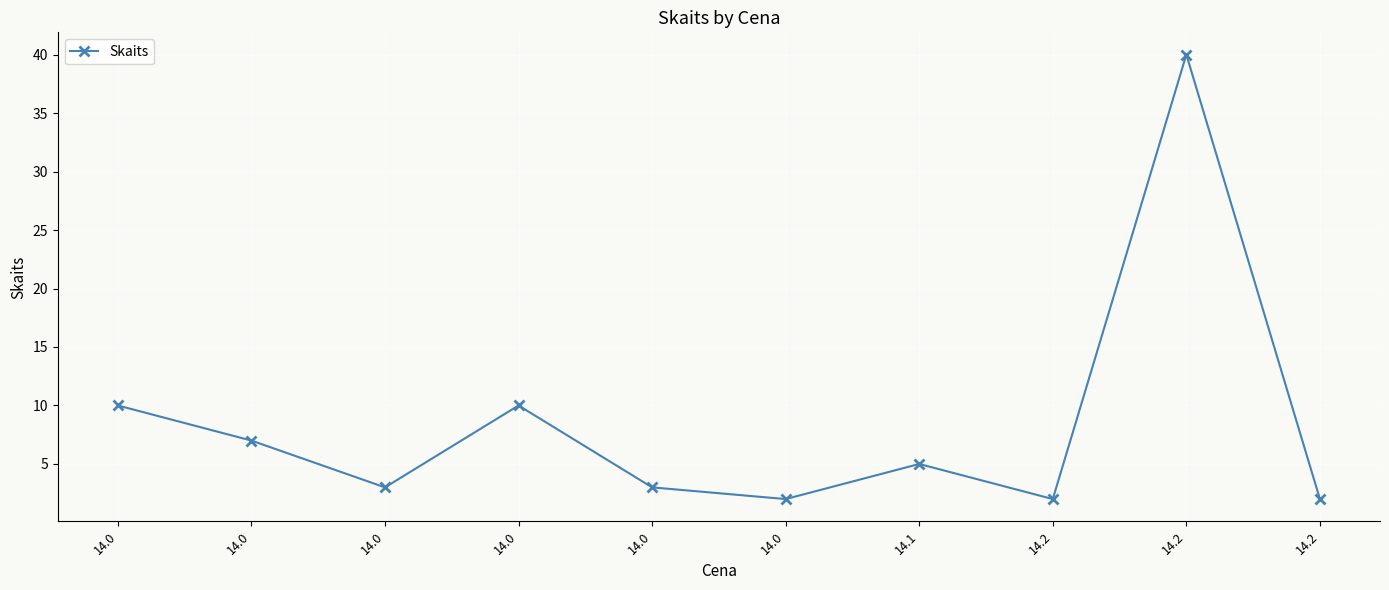

What is the sum of all values?

84